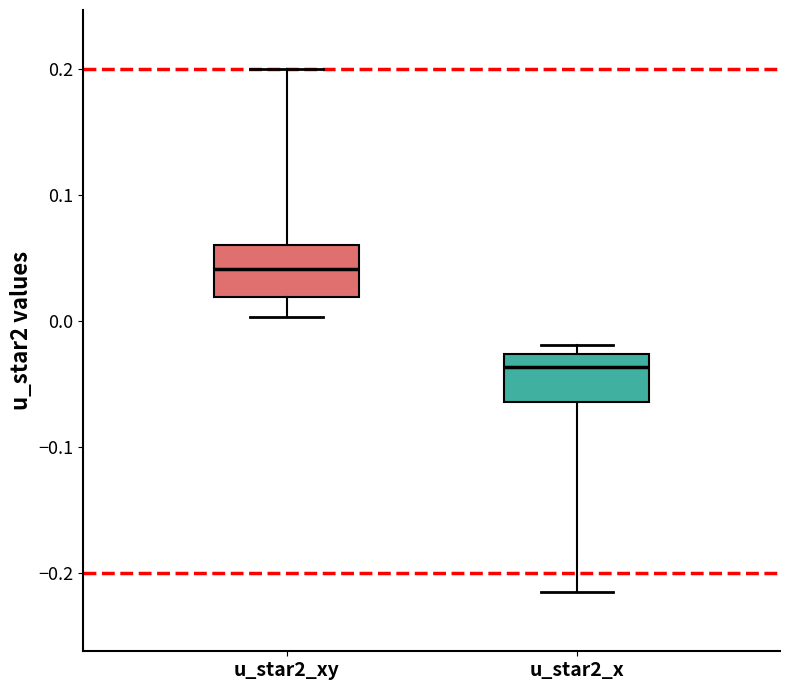

Where does the lower whisker of the box for u_star2_xy end on the y-axis? The values are not printed on the chart, so give them approximately, as read against the axis.

0.00